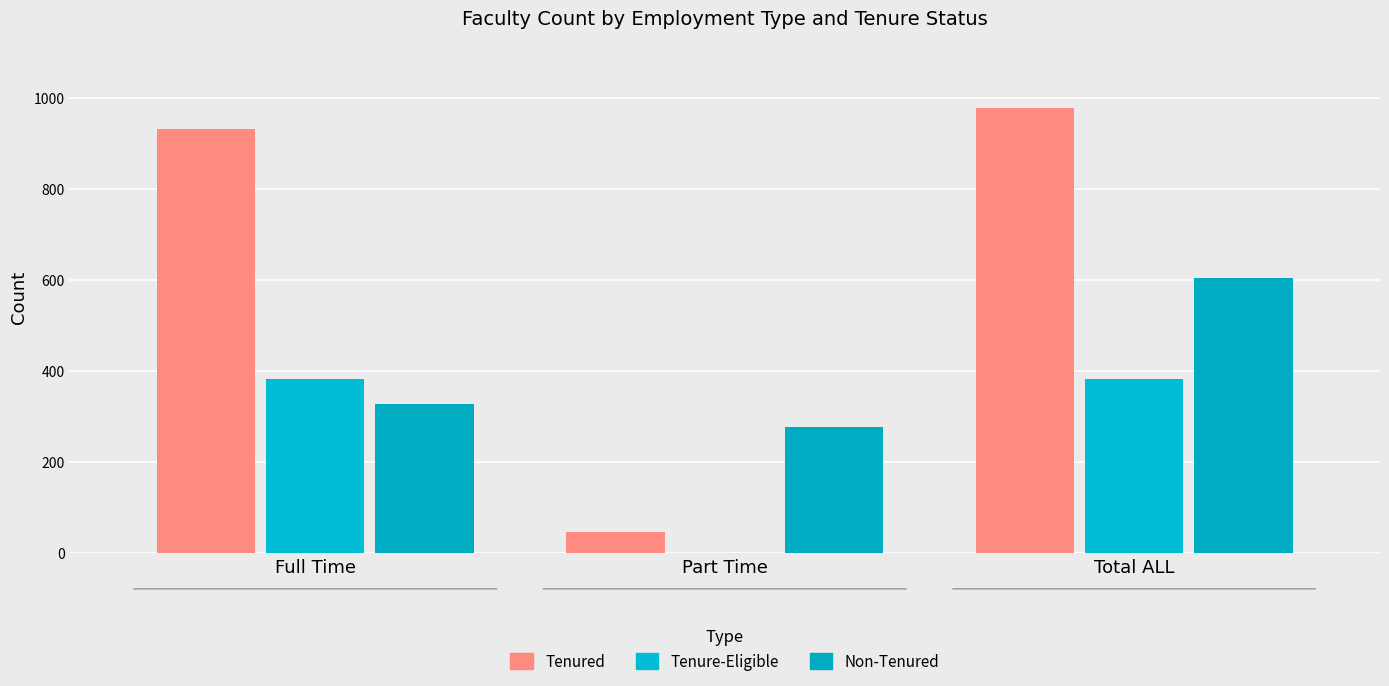

Which category has the highest value across all series?

Total ALL